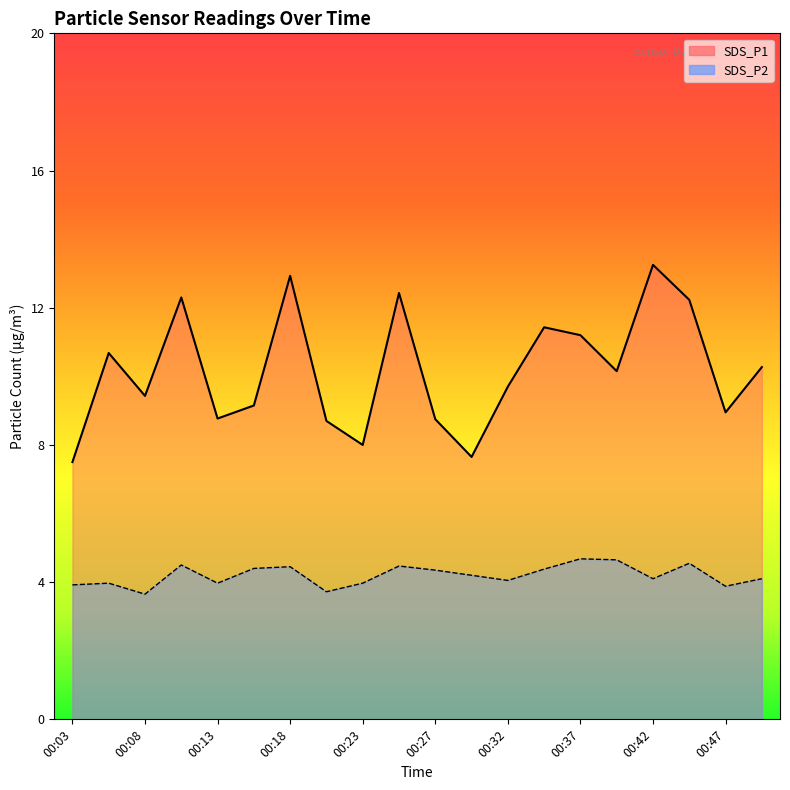

At which category is the sum across all series the highest?

00:18